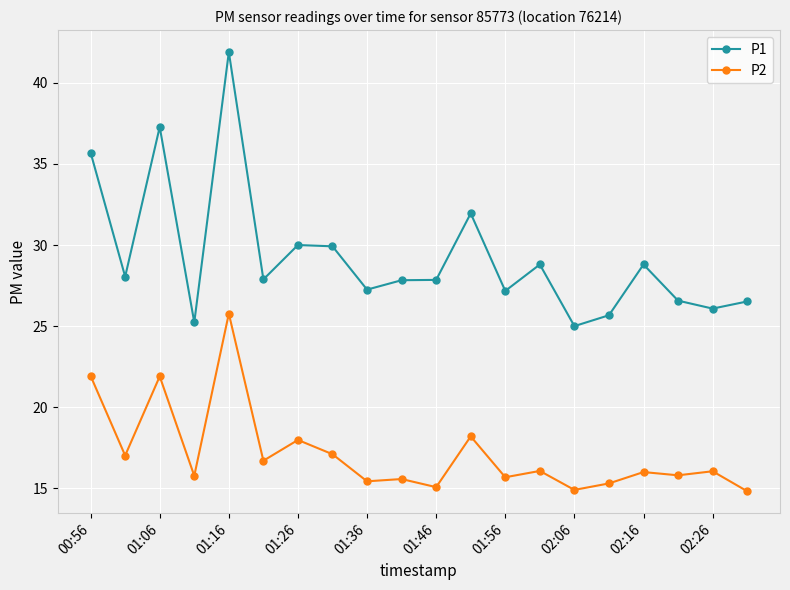

What is the minimum value shown in the chart?

14.8